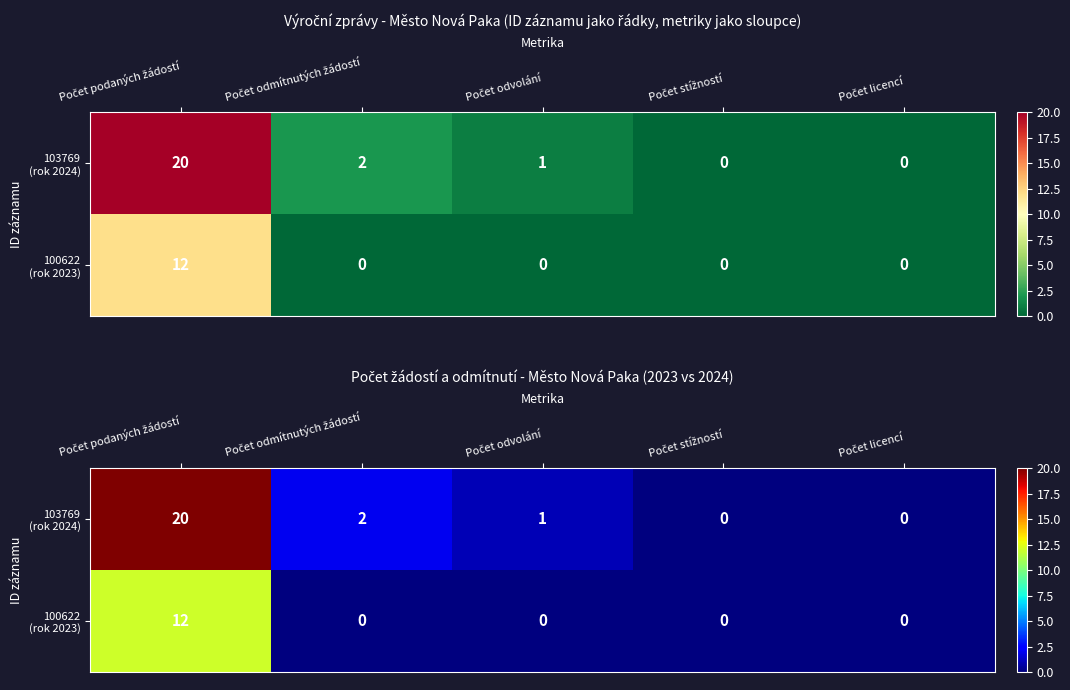

What is the spread (max minus min) of values at Počet odvolání?

1